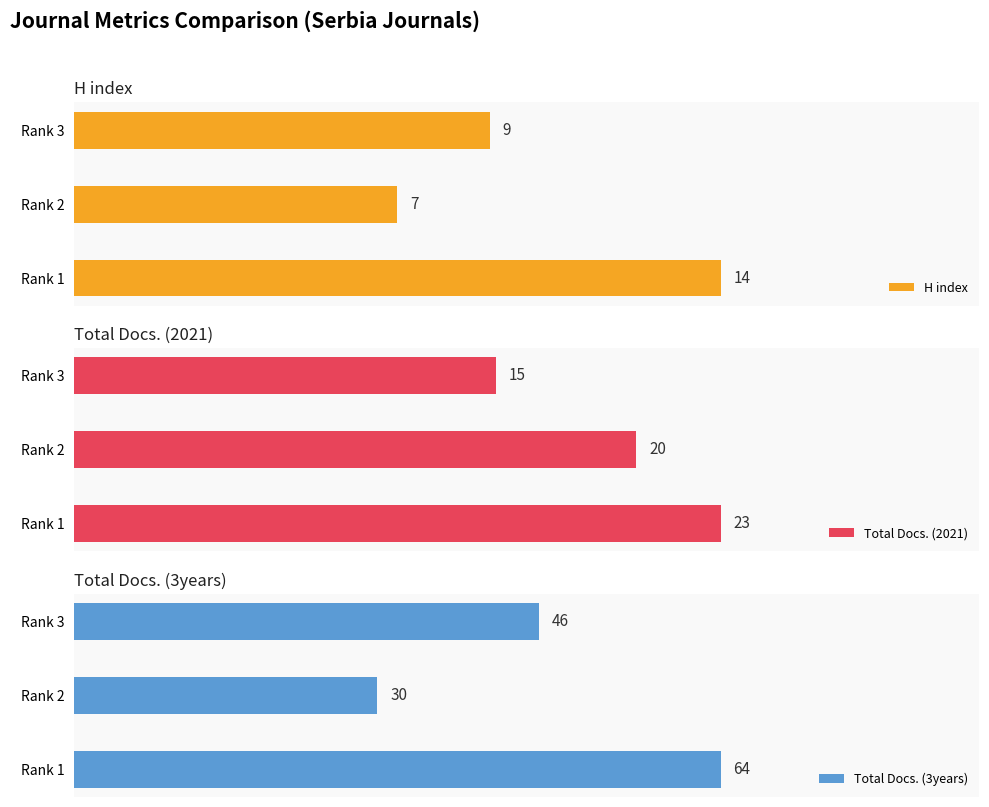

How many values in the Total Docs. (3years) series exceed 46?

1